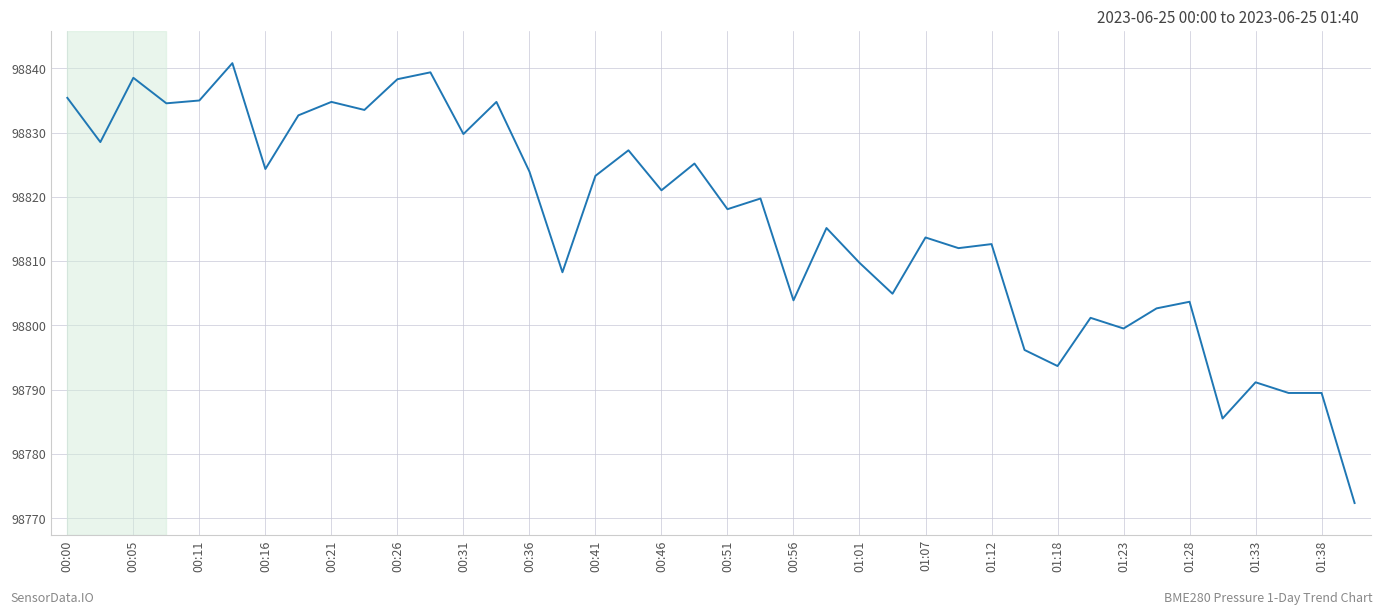

What is the difference between the maximum and minimum values?

68.4